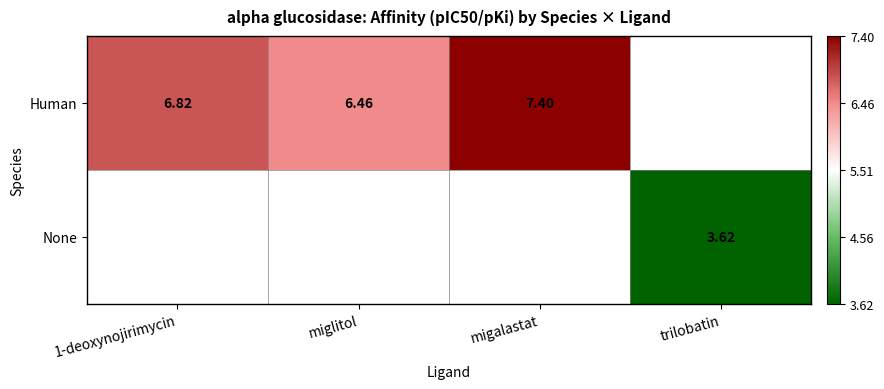

Between migalastat and 1-deoxynojirimycin, which is larger?

migalastat